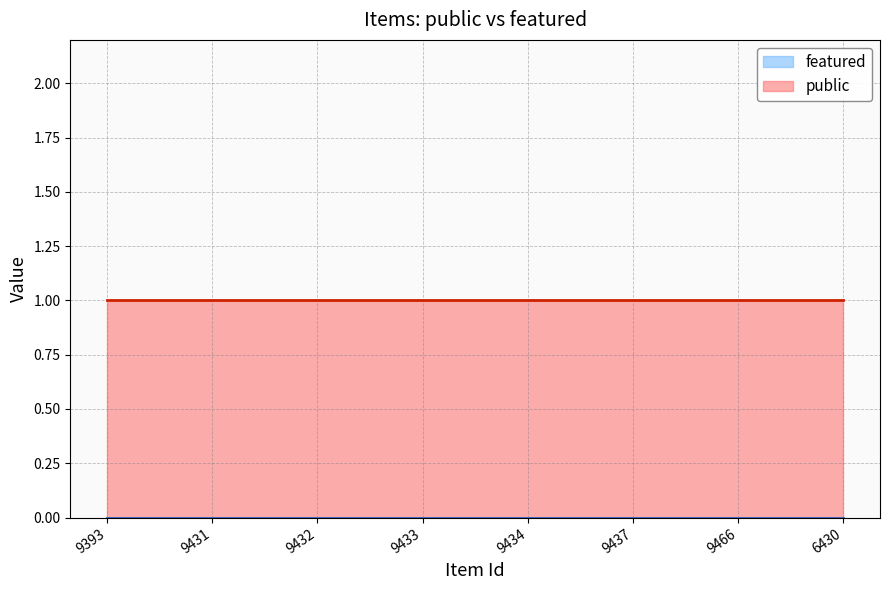

How many data points does each series have?

8